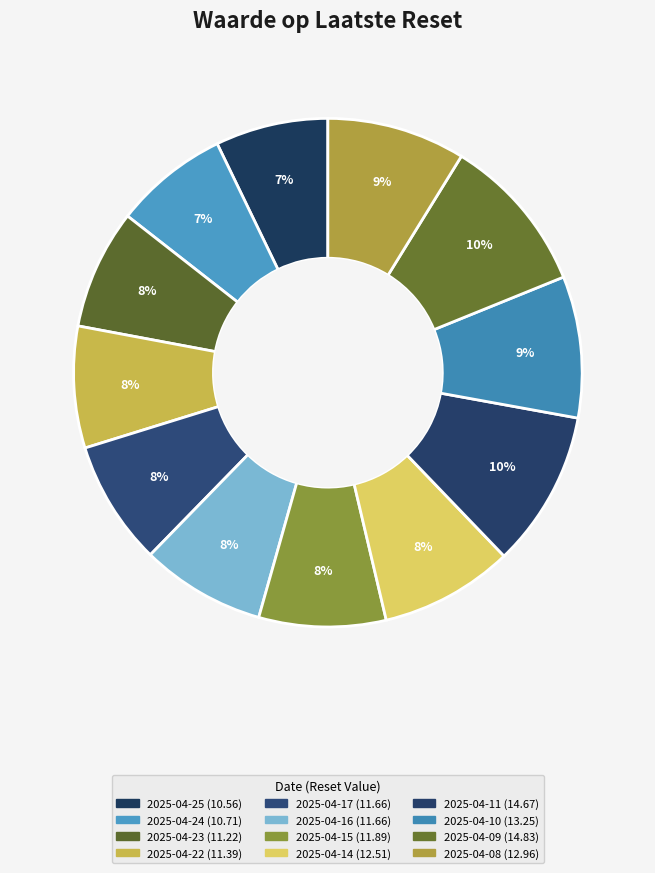

What is the smallest slice in the pie chart?

2025-04-25